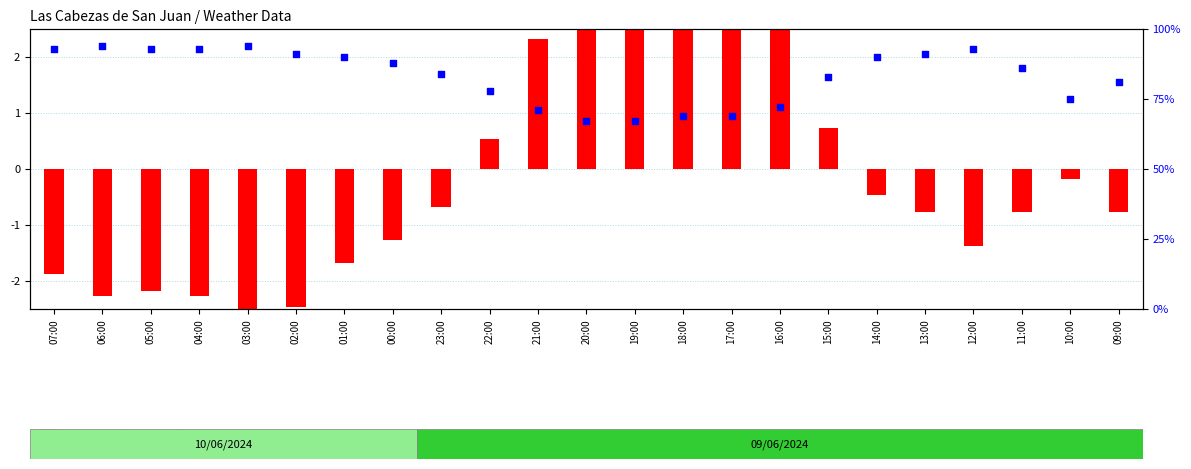

Which series contains the lowest Y value?

temperature (normalized)